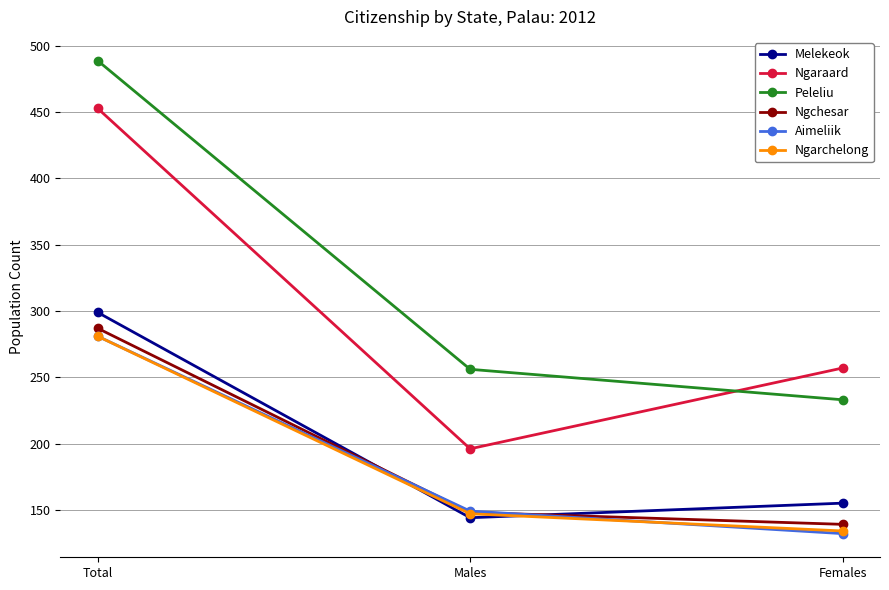

What is the total value across all series at Females?

1050